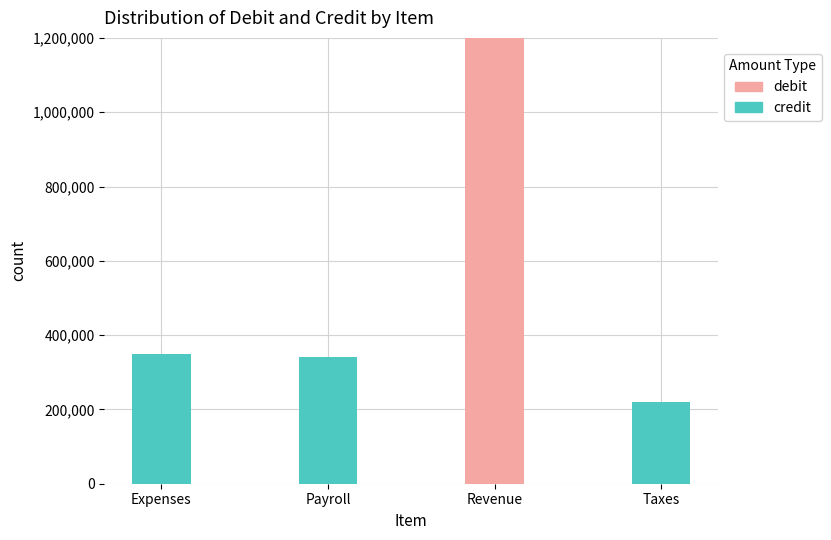

What is the total value across all series at Revenue?

1200000